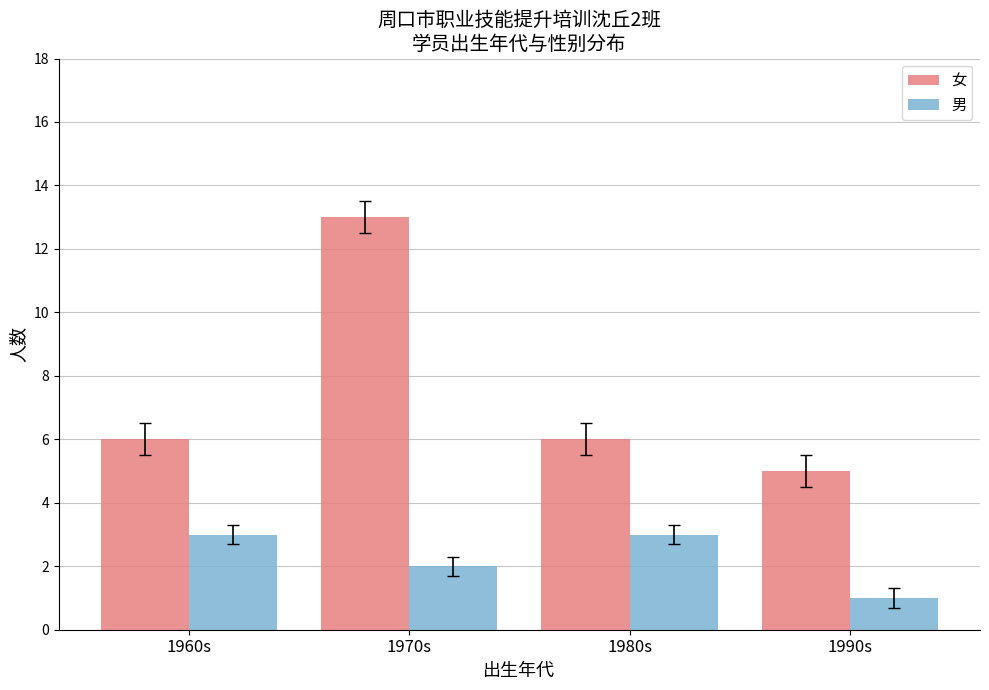

What is the value of the 女 bar at the 3rd from the left?

6